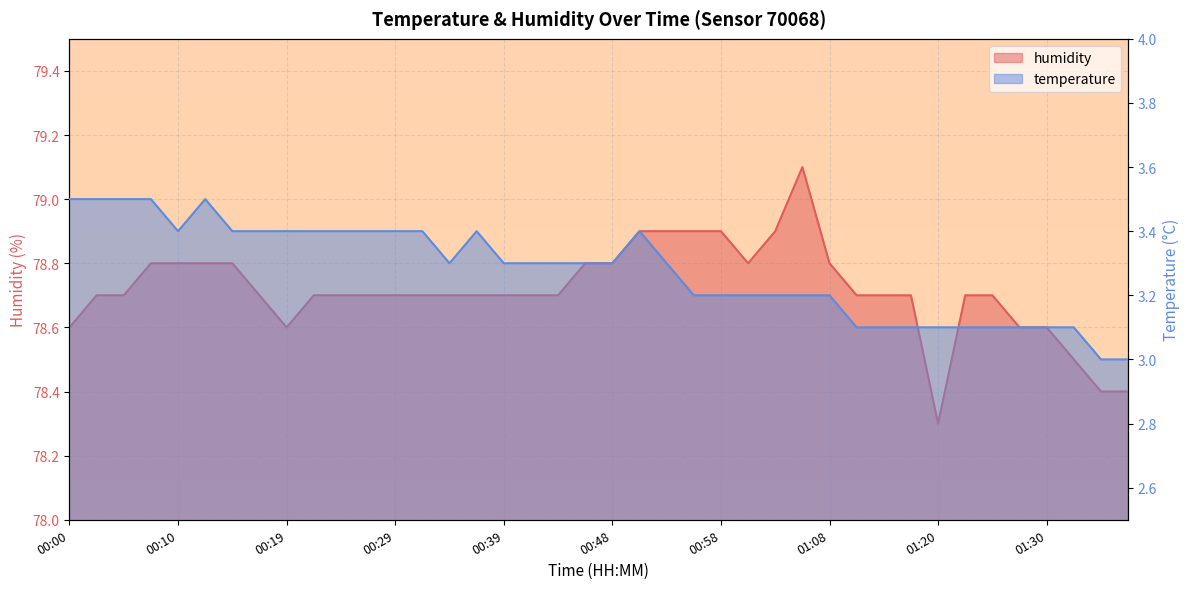

Which has a higher value, 00:53 or 00:44?

00:53